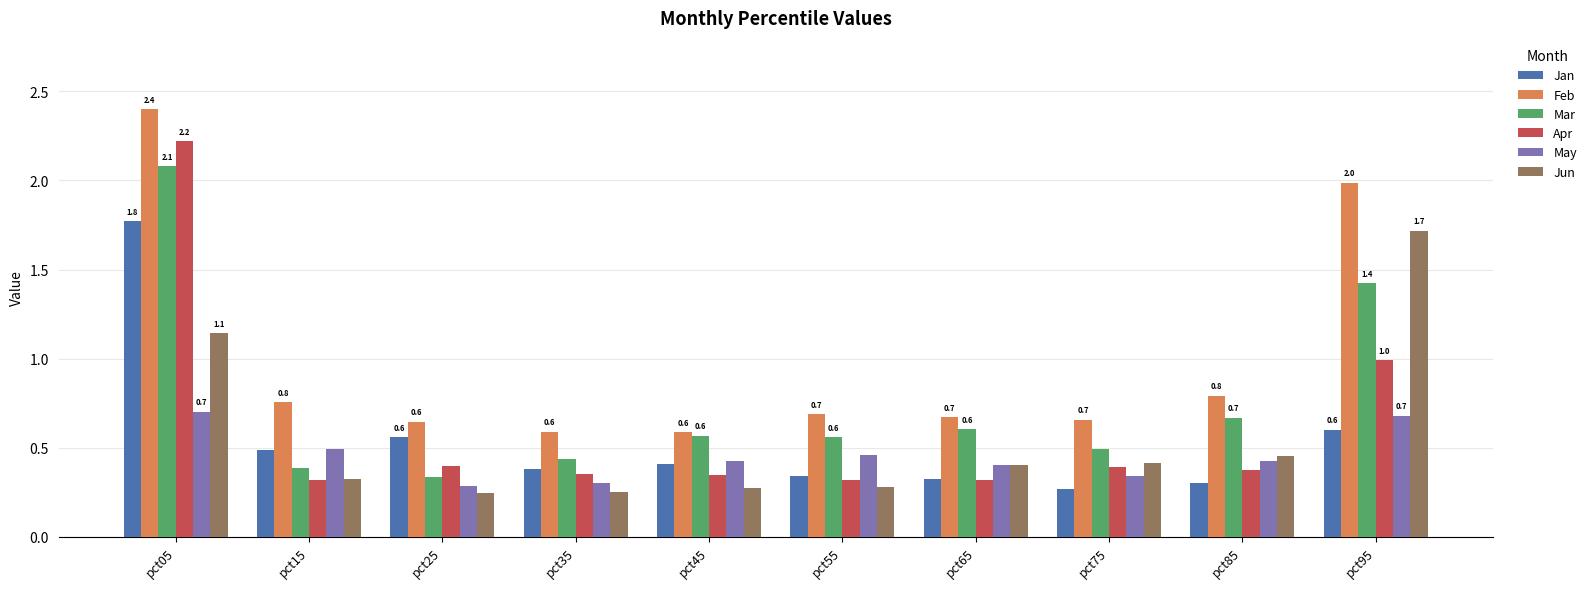

What is the sum of all May values?

4.5